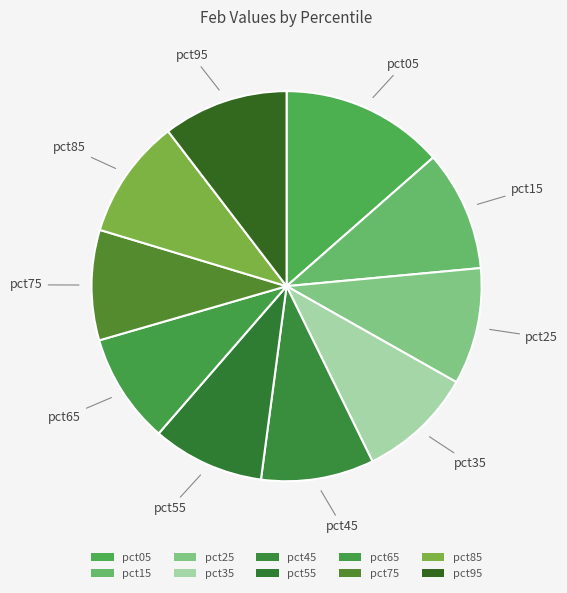

To the nearest percent, what portion does pct65 represent?

9%